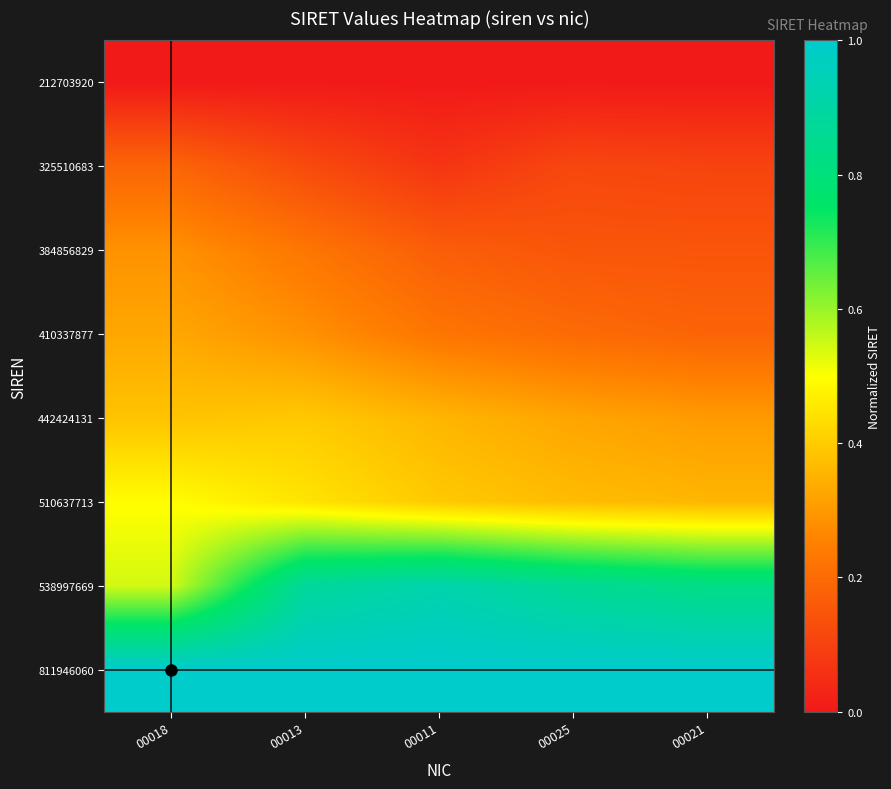

At which category is the sum across all series the highest?

00013